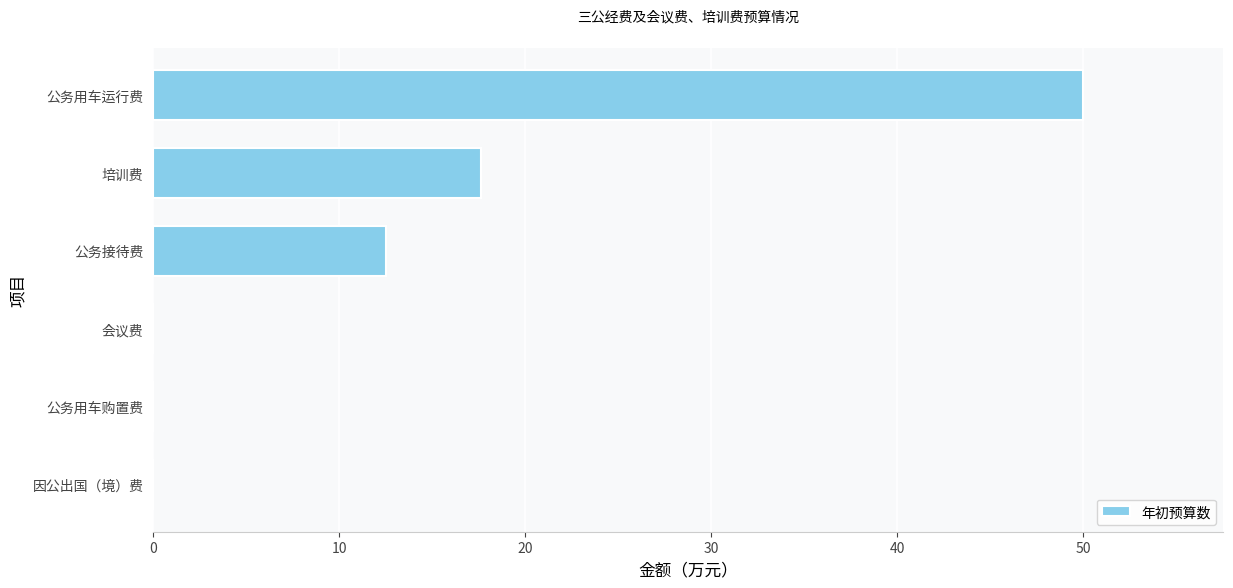

Where is the data nearest to the value 25?

培训费